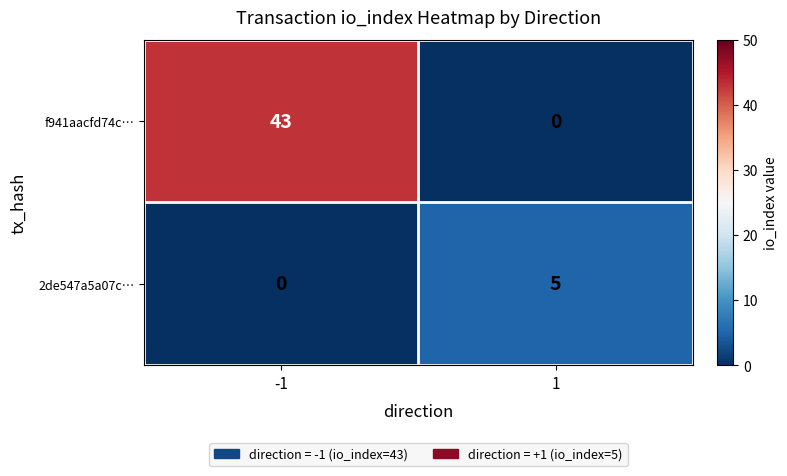

How many values in f941aacfd74c… are above zero?

1